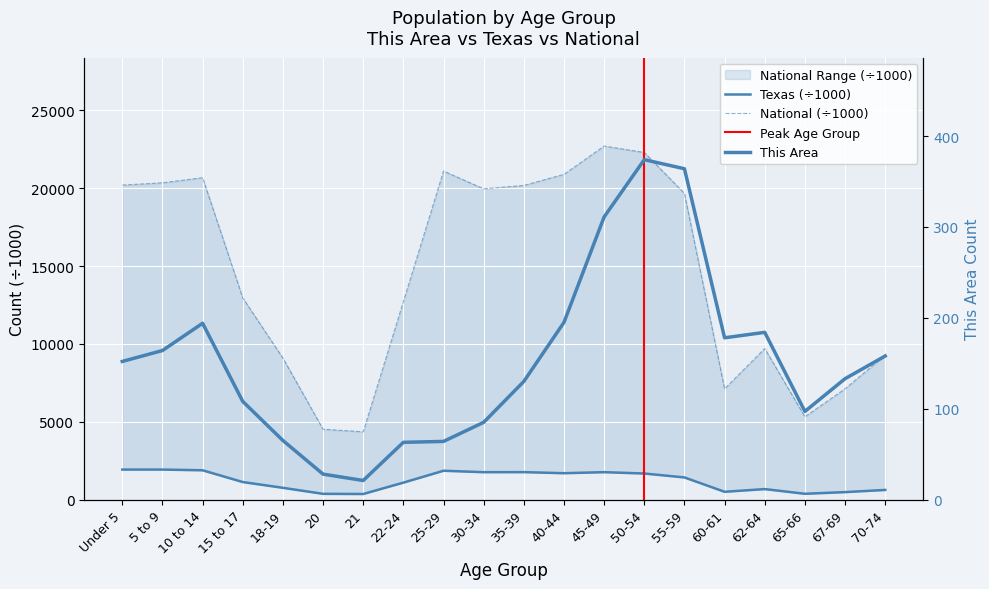

Which series has the largest total across all categories?

National